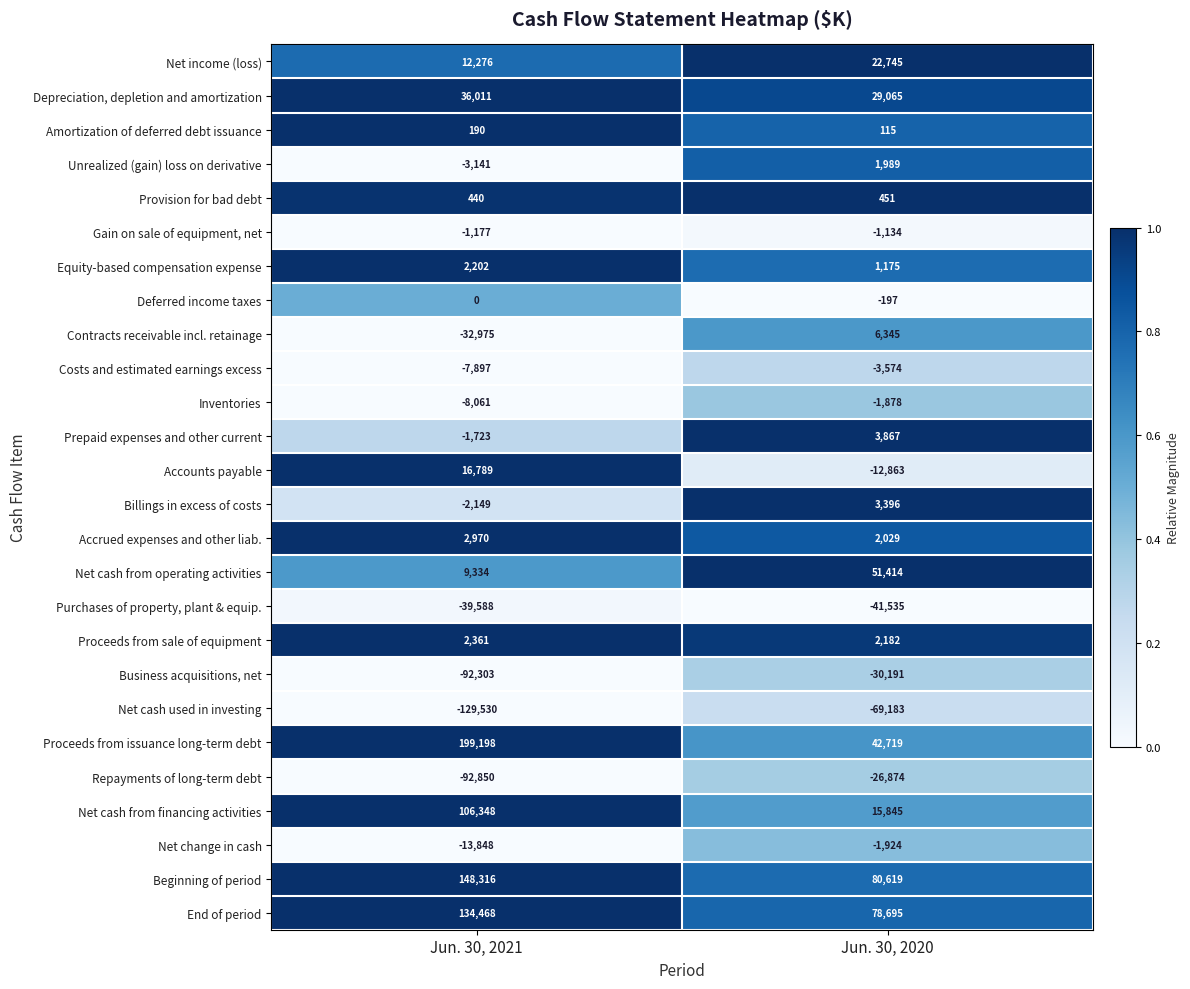

The Net cash used in investing series shows -211092 at Jun. 30, 2021. True or false?

False